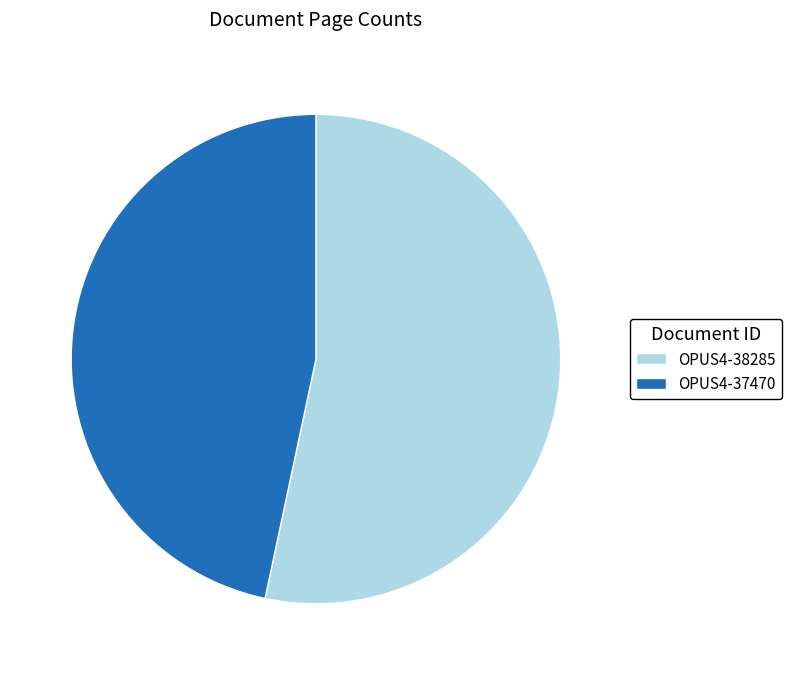

What is the ratio of the value at OPUS4-38285 to the value at OPUS4-37470?

1.1